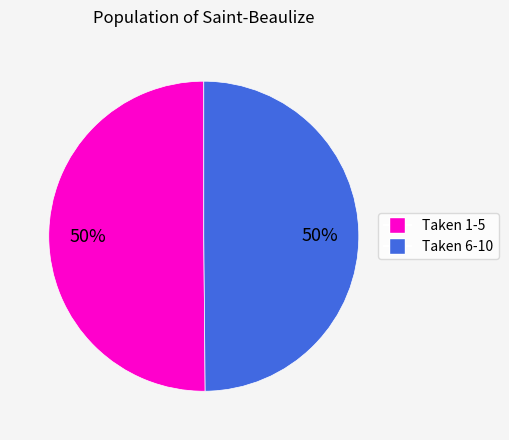

Count the number of slices in the pie.

2